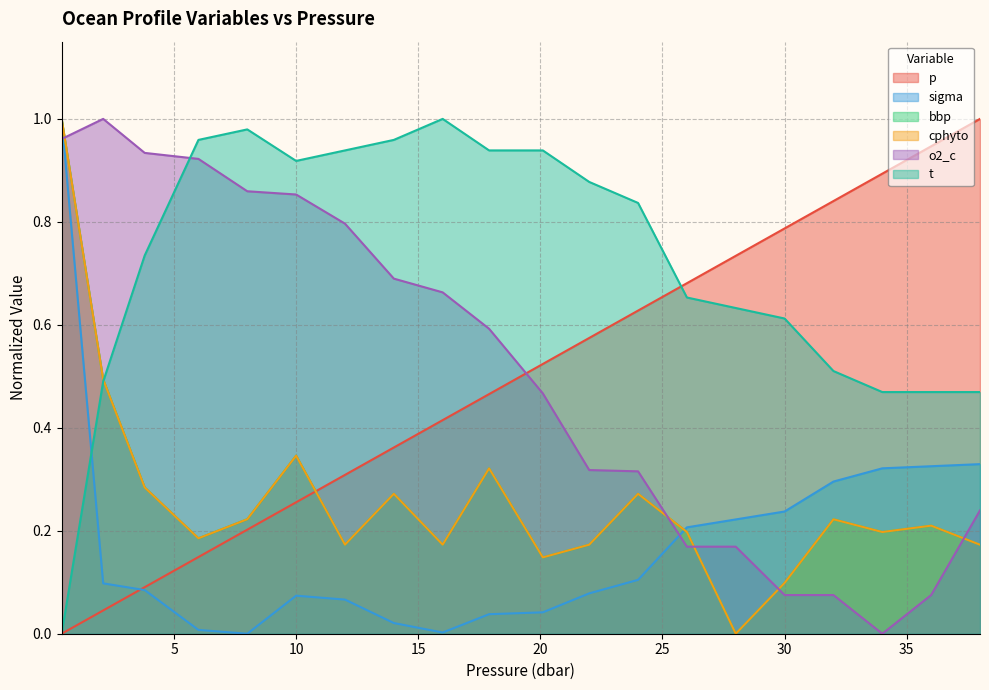

What is the label of the 2nd point from the right?

36.0